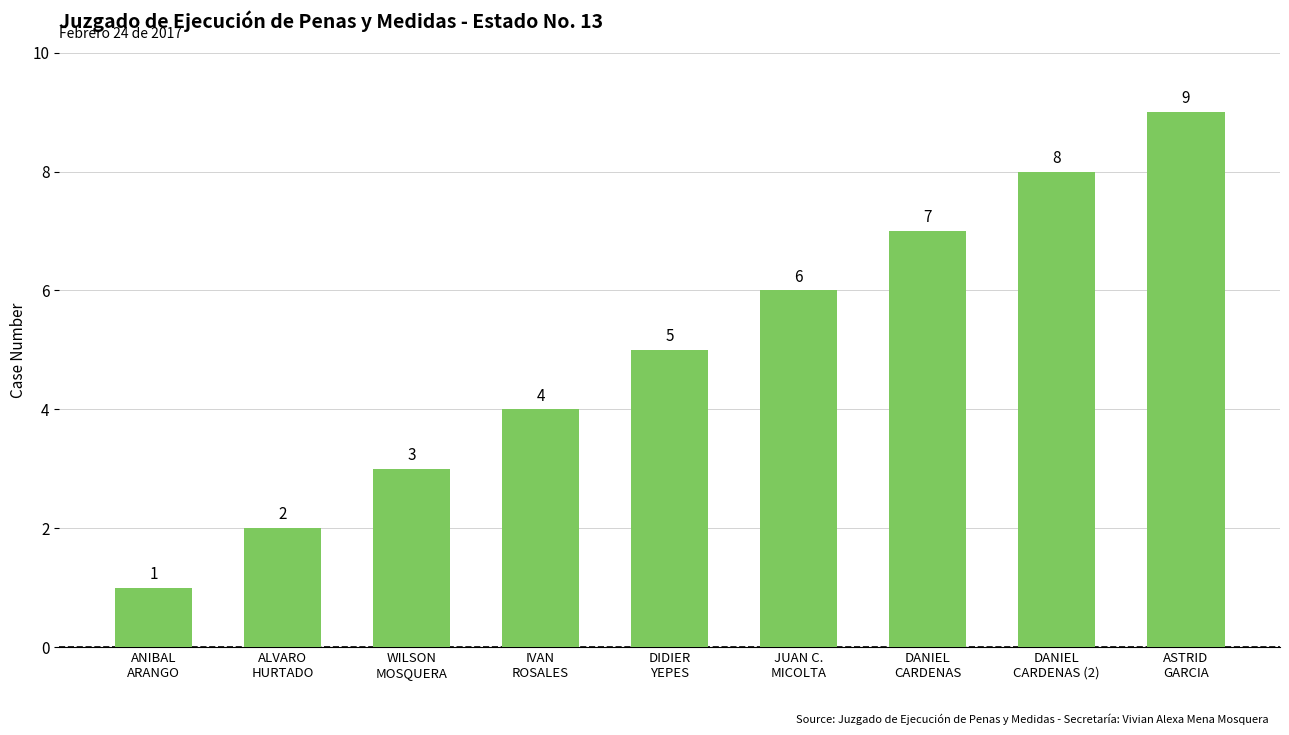

Does the chart contain stacked bars?

No